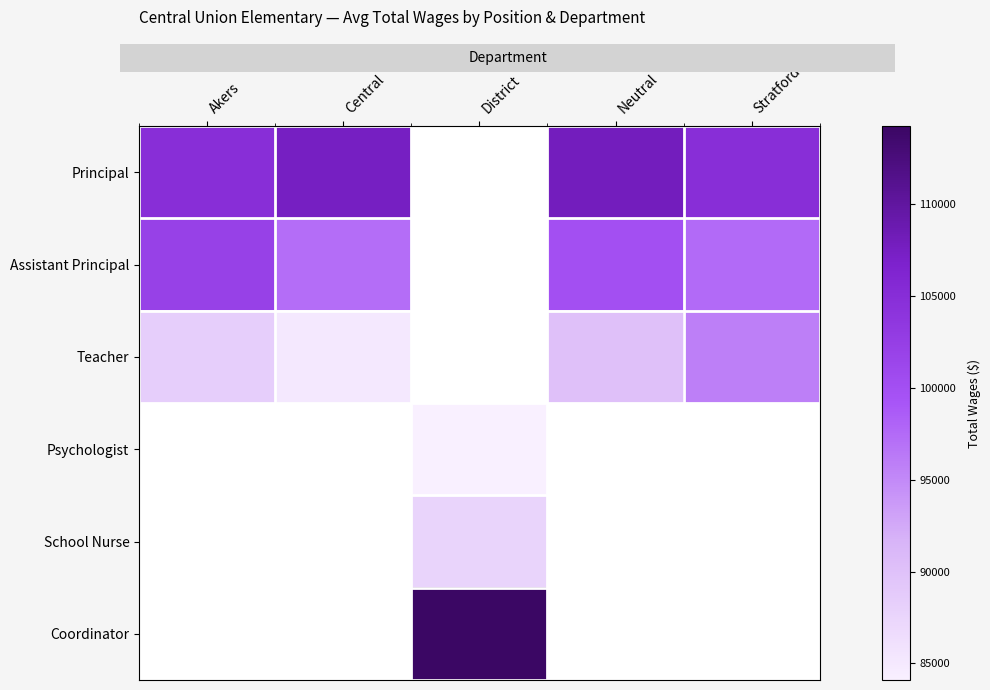

The value of Psychologist at District is 84093.0. True or false?

True